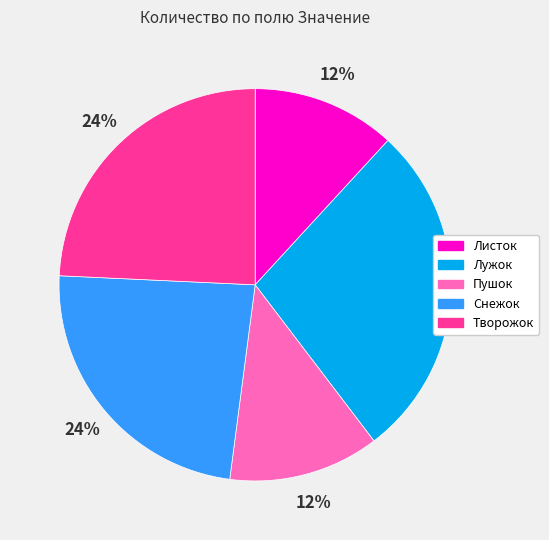

How many slices are in this pie chart?

5